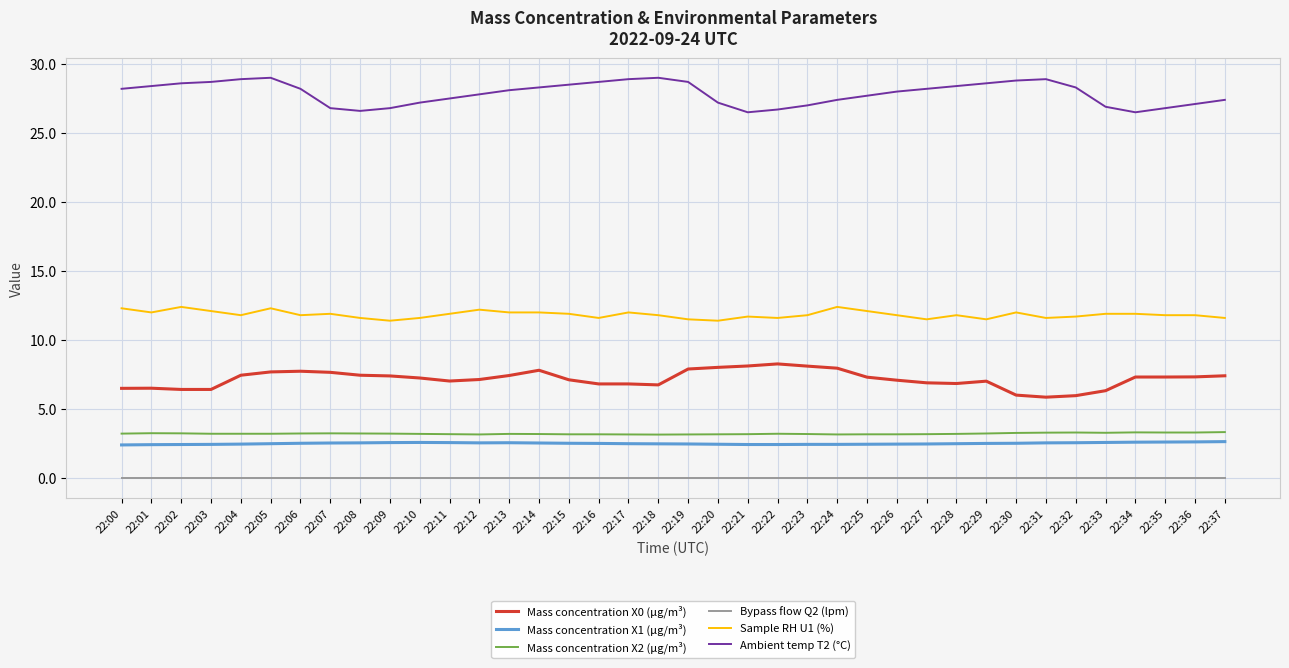

At 22:15, list the series in order from largest to smallest.

Ambient temp T2 (°C), Sample RH U1 (%), Mass concentration X0 (μg/m³), Mass concentration X2 (μg/m³), Mass concentration X1 (μg/m³), Bypass flow Q2 (lpm)